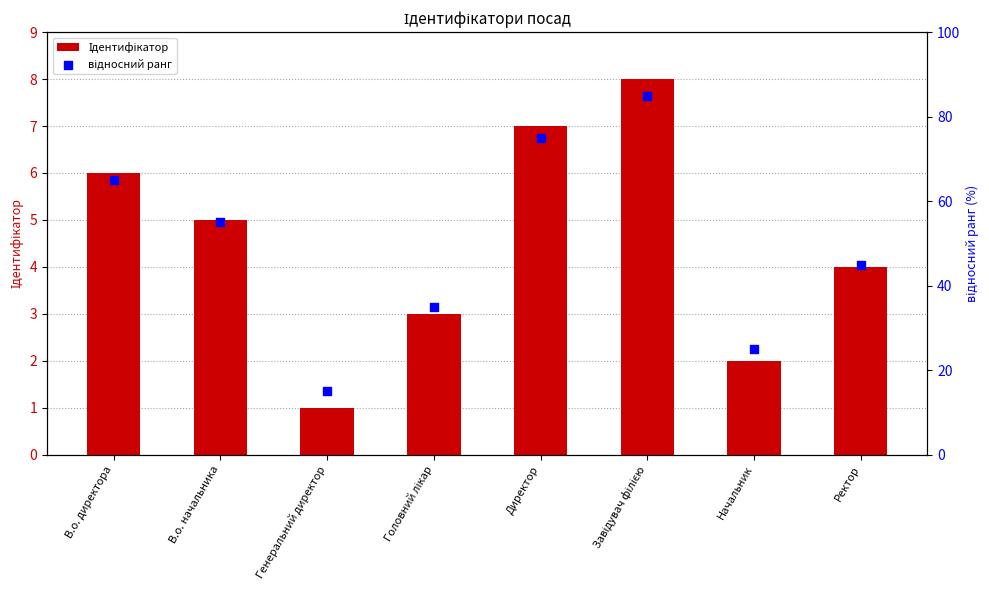

At which category is the sum across all series the highest?

Завідувач філією